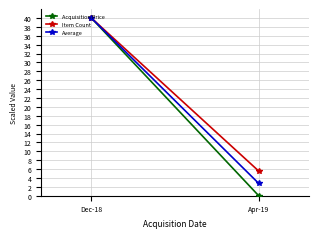

At which label does Average reach its peak?

Dec-18